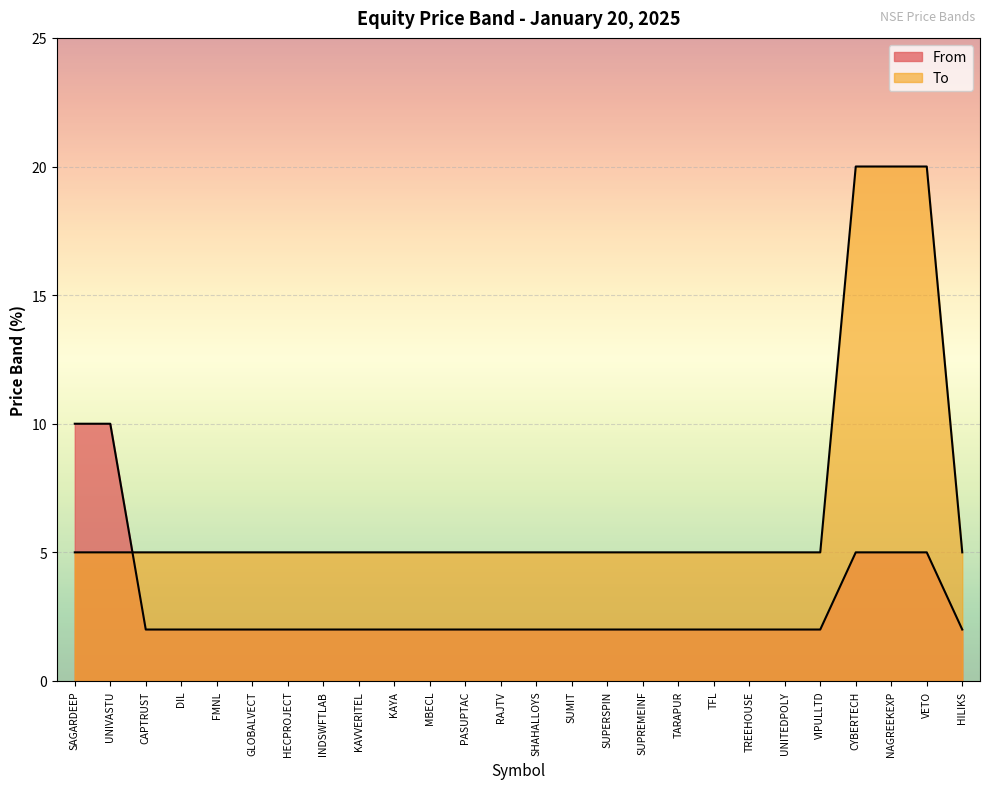

How many distinct data groups are displayed?

2